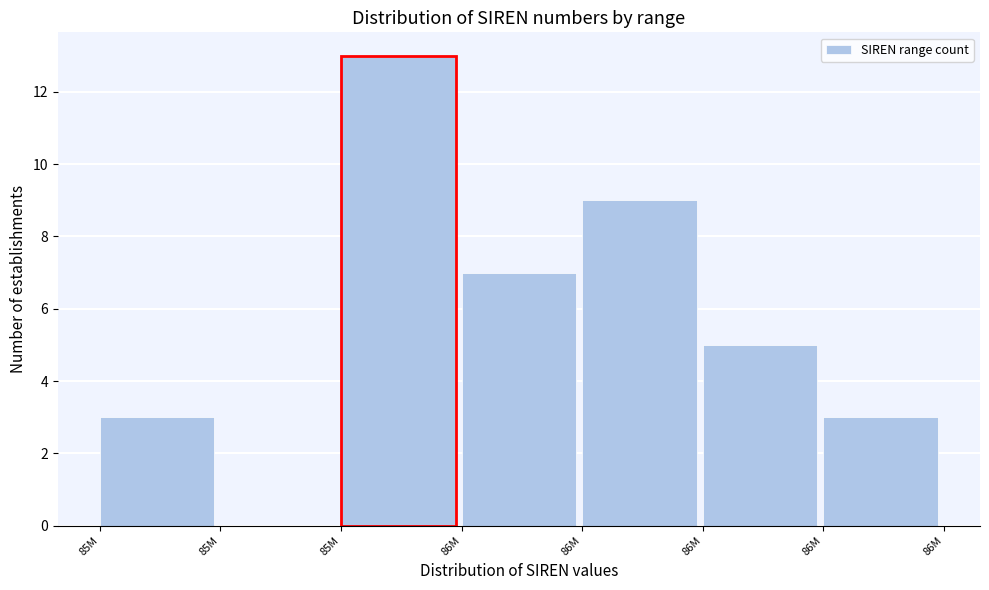

How many categories are shown in the chart?

7